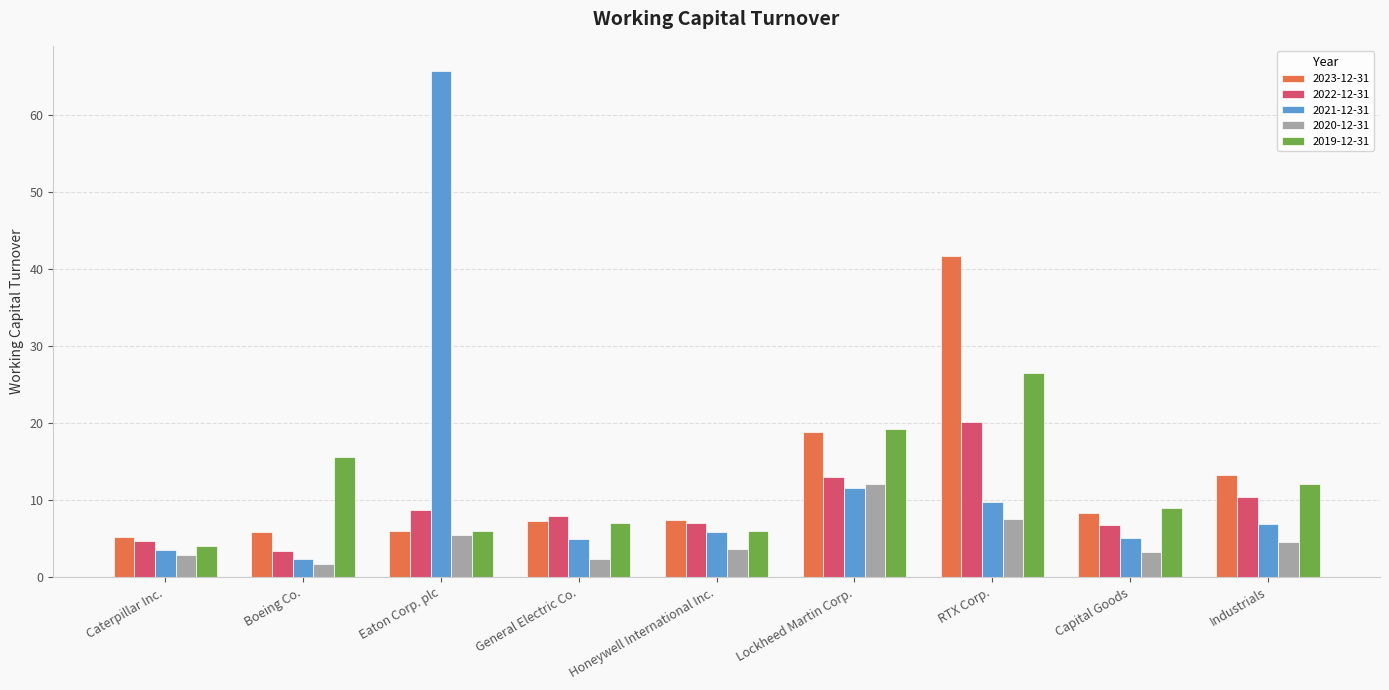

What is the sum of all 2022-12-31 values?

81.9